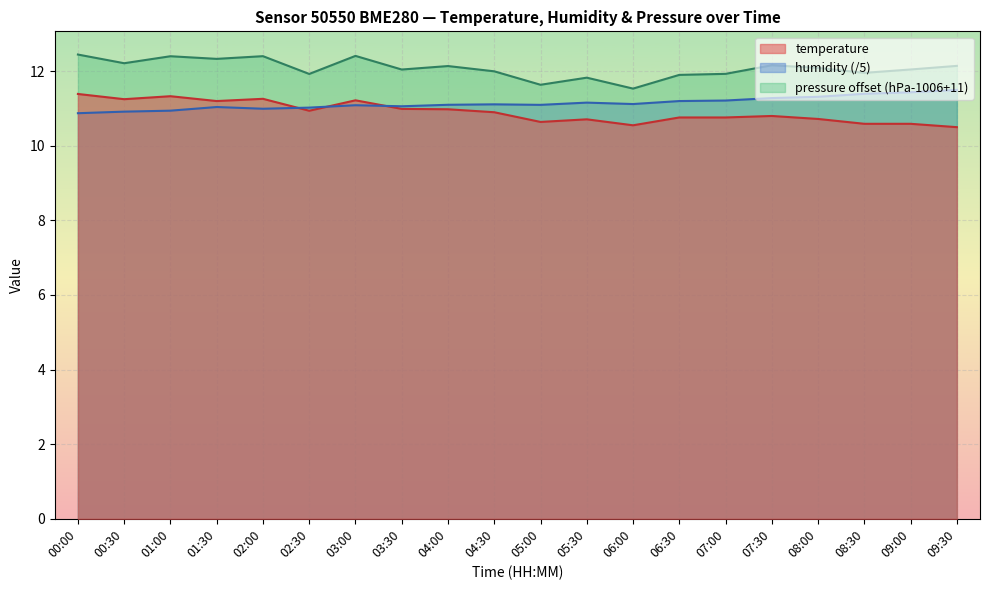

Rank the series at 00:00 from lowest to highest value.

humidity (/5), temperature, pressure offset (hPa-1006+11)